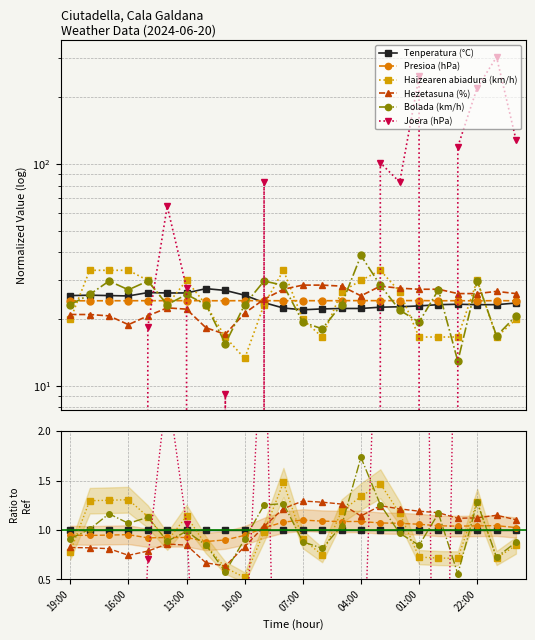

What is the minimum value for Presioa (hPa)?

0.9